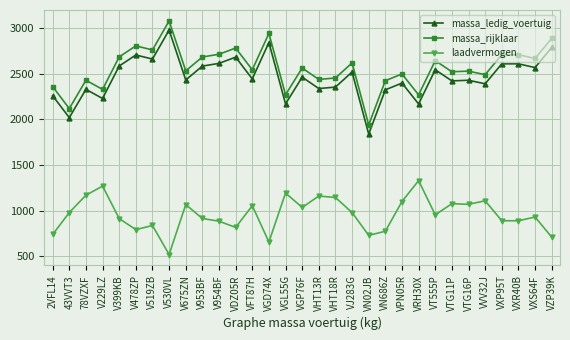

What value does the massa_rijklaar series have at VHT13R, to the nearest 100?

2400